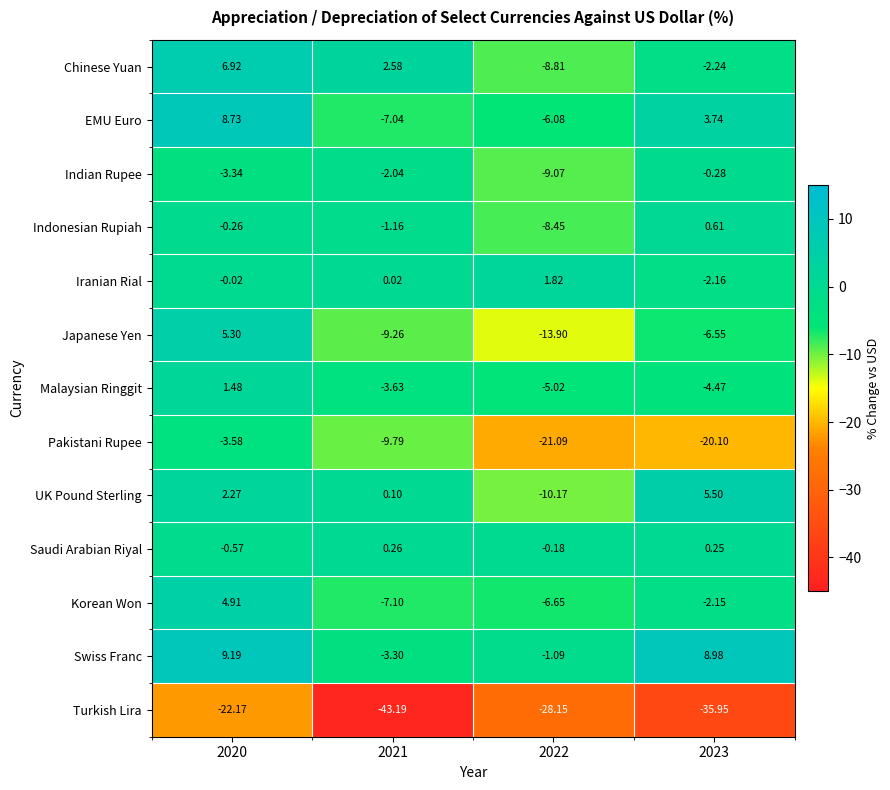

Rank the series by their maximum value, from highest to lowest.

Swiss Franc, EMU Euro, Chinese Yuan, UK Pound Sterling, Japanese Yen, Korean Won, Iranian Rial, Malaysian Ringgit, Indonesian Rupiah, Saudi Arabian Riyal, Indian Rupee, Pakistani Rupee, Turkish Lira